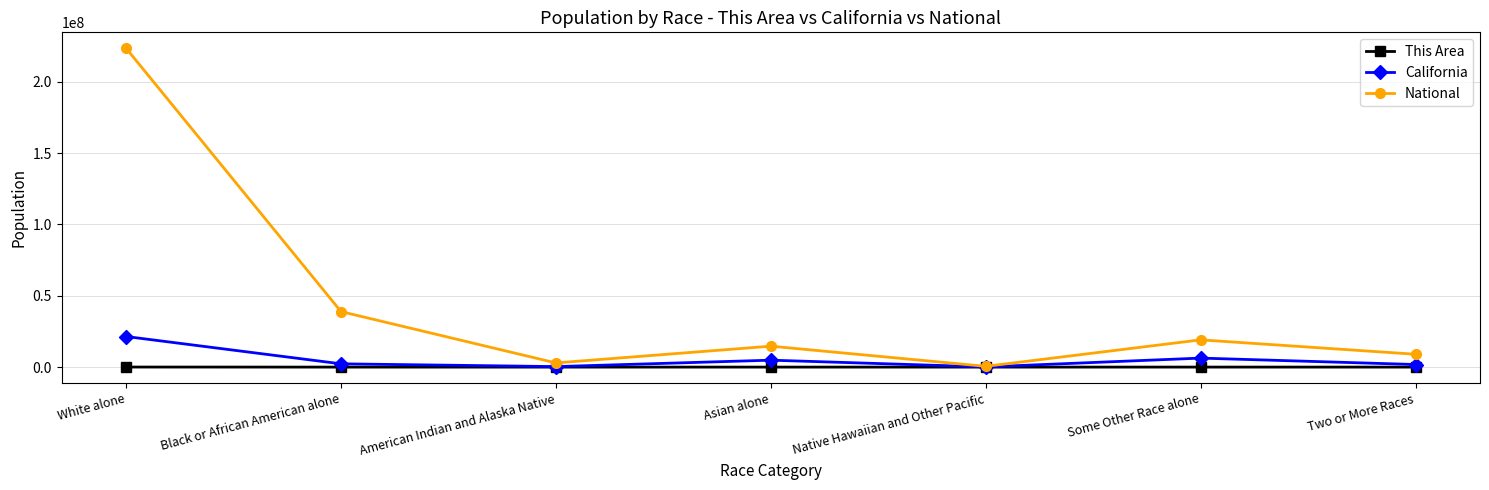

Where is the first local maximum for National?

Asian alone